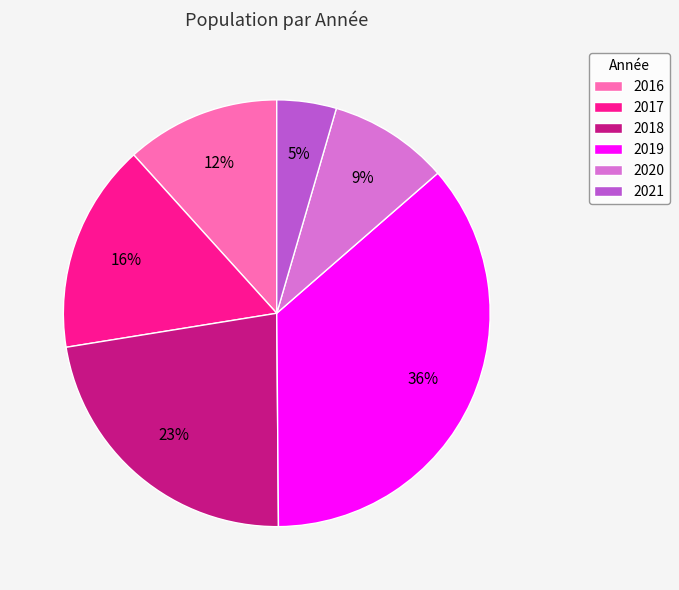

Combined, do 2016 and 2018 account for over 50%?

No